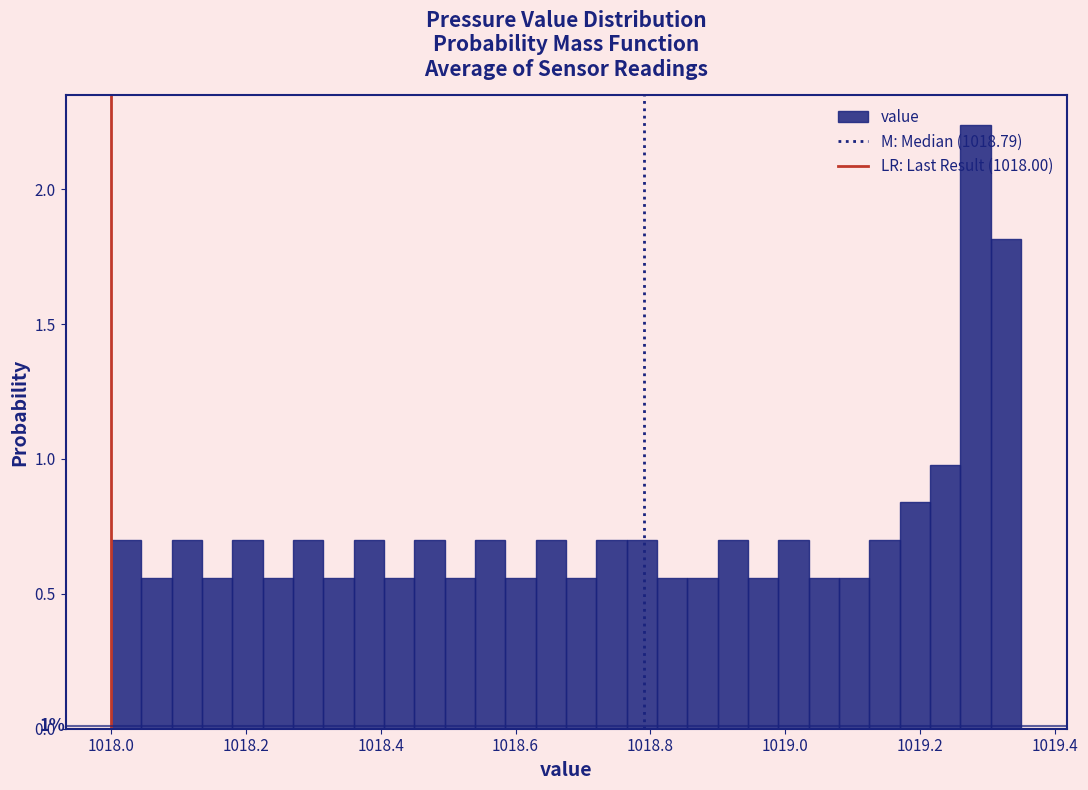

Read against the x-axis, roughly where is the centre of the tallest bar?

1019.28